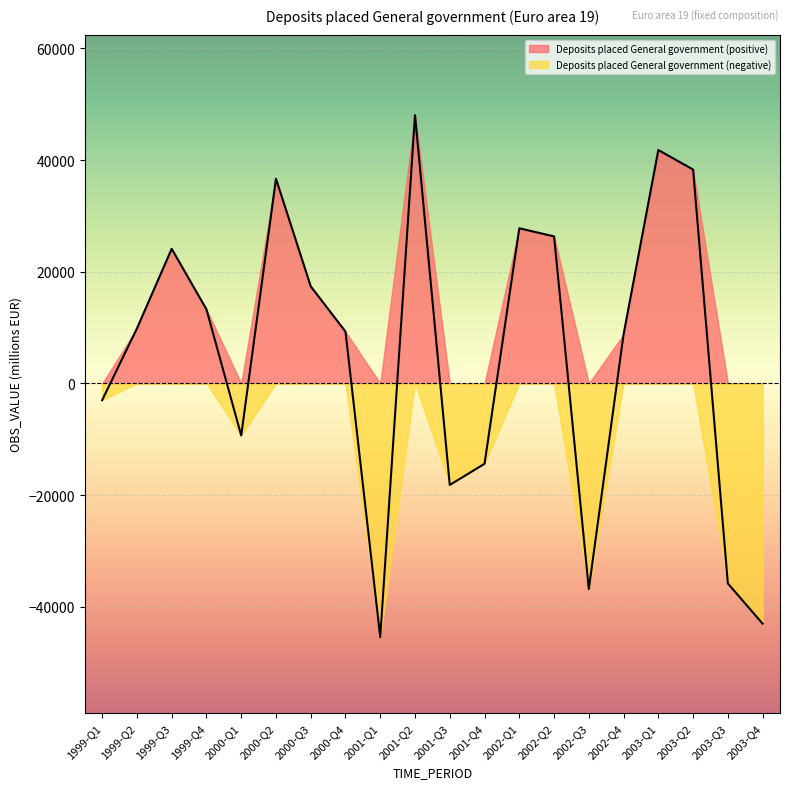

What is the average value?

4783.8